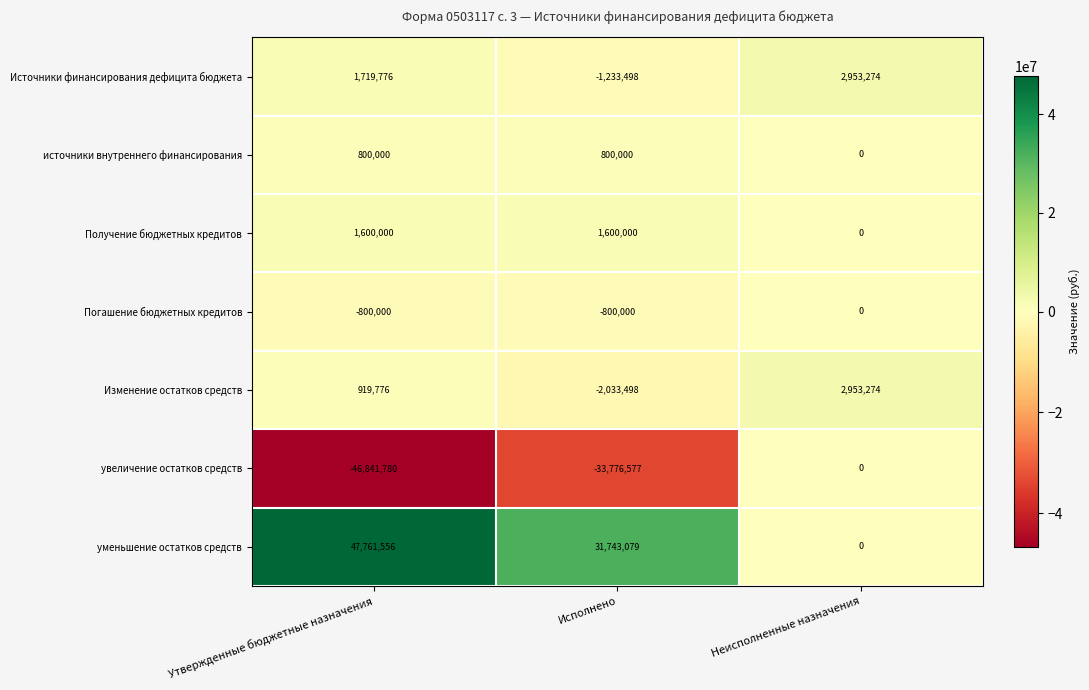

What is the total value across all series at Исполнено?

-3700494